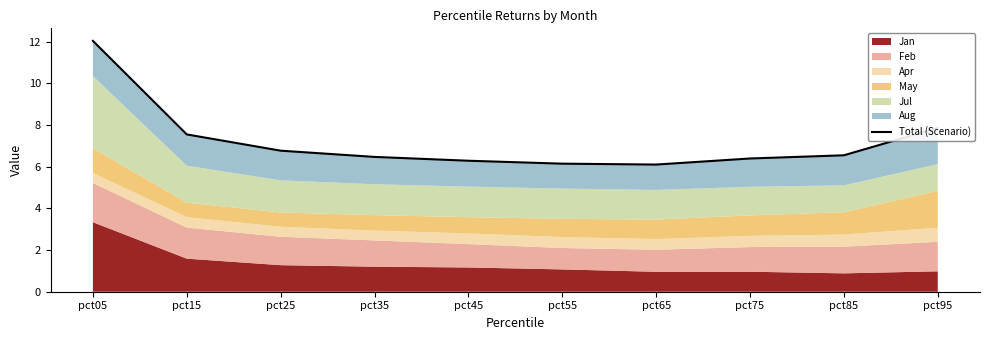

The chart shows a value of 3.1 at pct75. True or false?

False